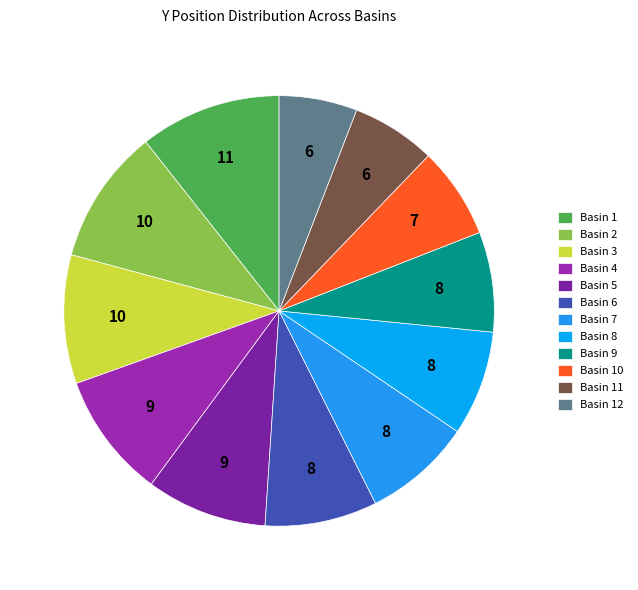

Which category has the smallest portion of the pie?

Basin 12